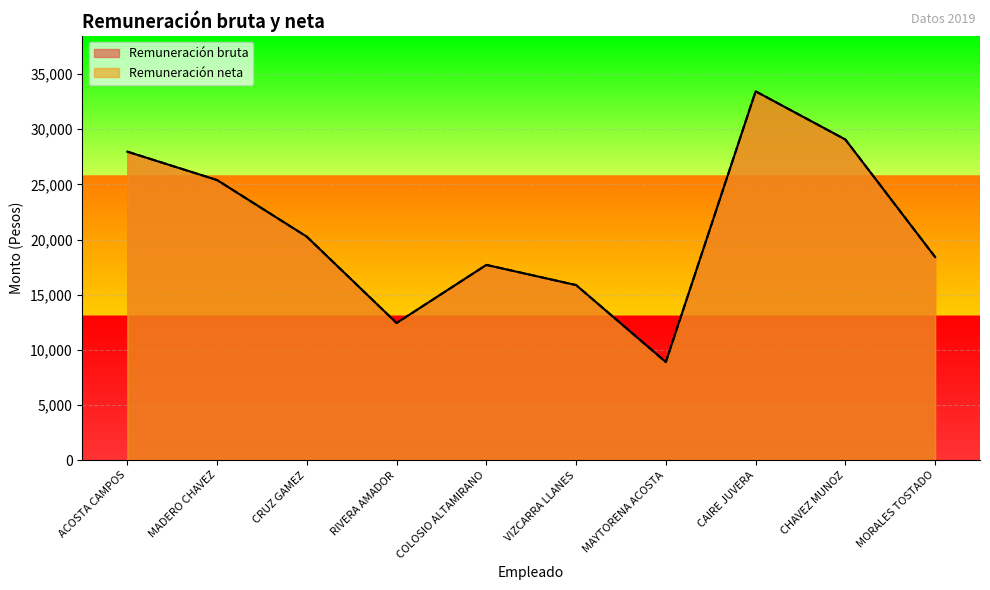

Which has a higher value, MAYTORENA ACOSTA or MADERO CHAVEZ?

MADERO CHAVEZ